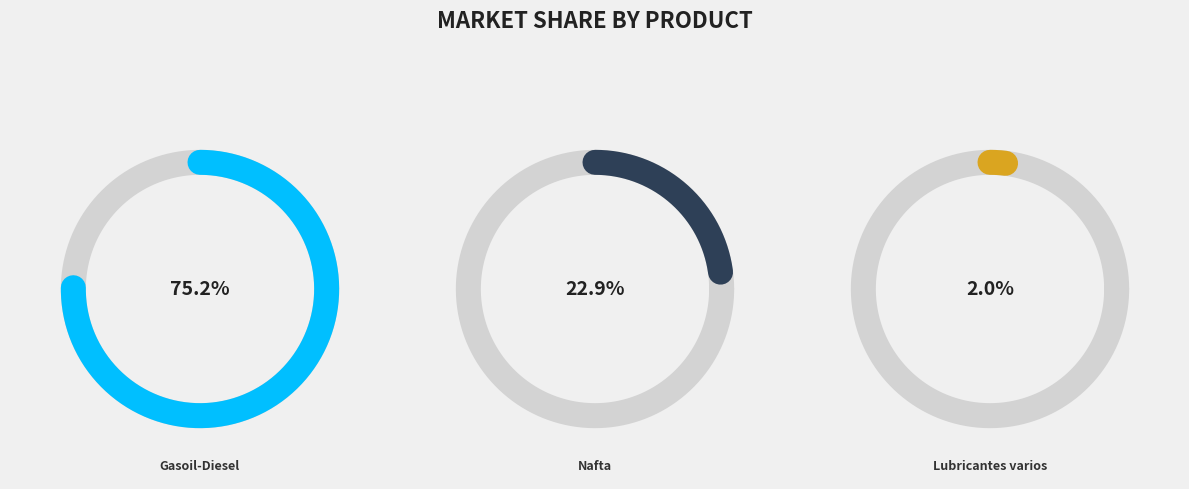

What percentage is the Nafta slice, to the nearest percent?

23%